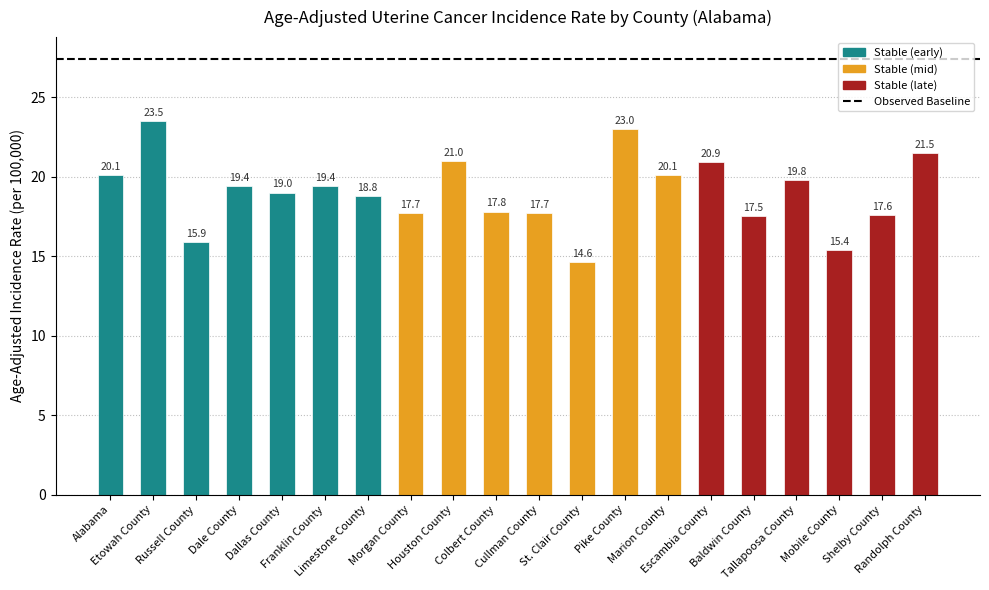

What is the smallest value displayed?

14.6